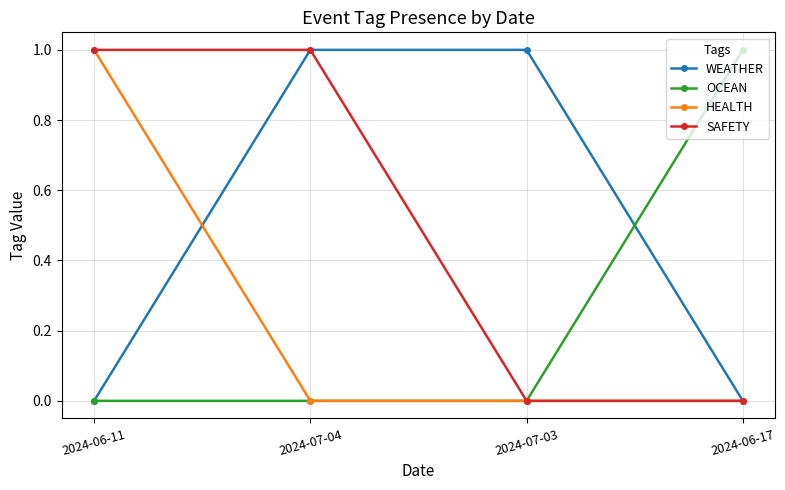

What are all the series names shown in the legend?

WEATHER, OCEAN, HEALTH, SAFETY